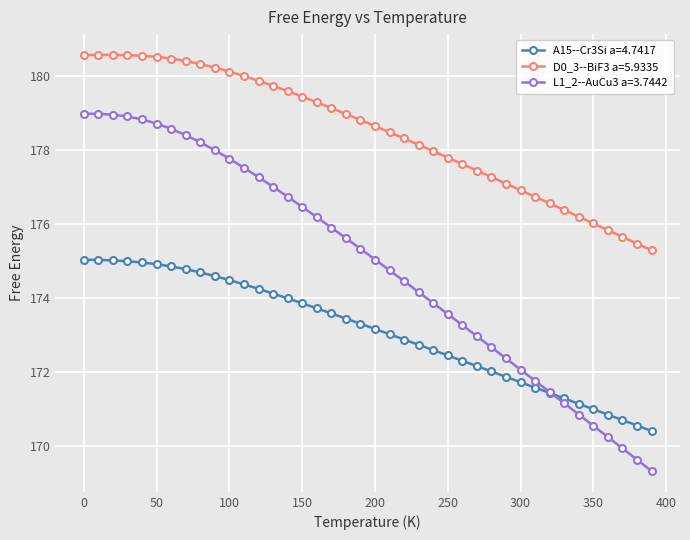

What is the lowest value of the A15--Cr3Si a=4.7417 series?

170.4